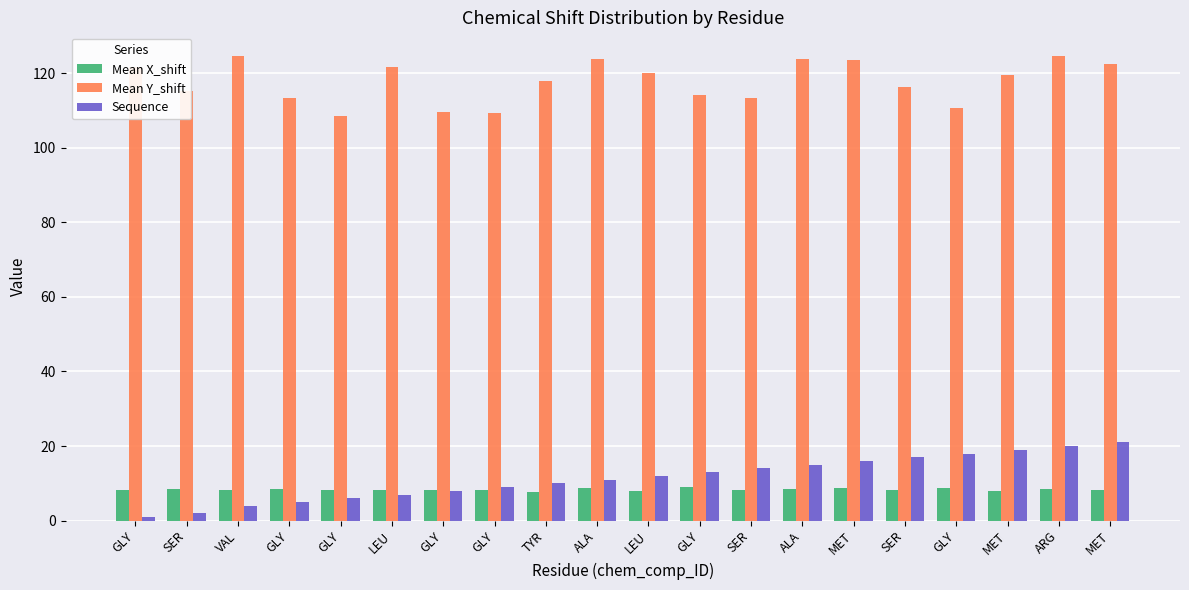

Where is Sequence nearest to the value 11?

ALA